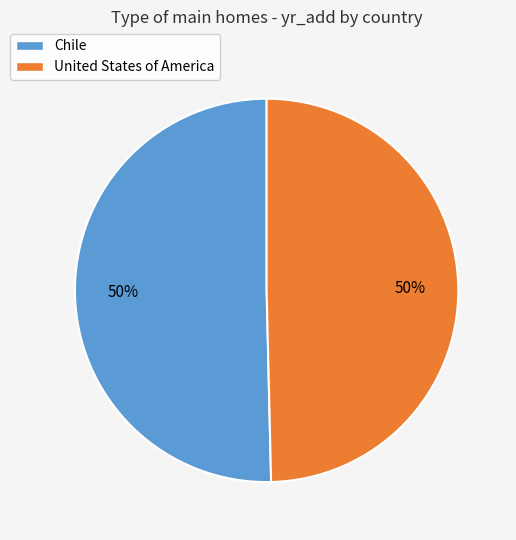

To the nearest percent, what is the combined percentage of United States of America and Chile?

100%